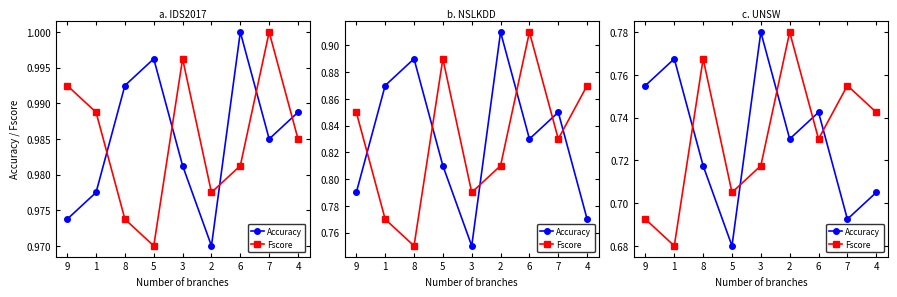

How many distinct data groups are displayed?

2